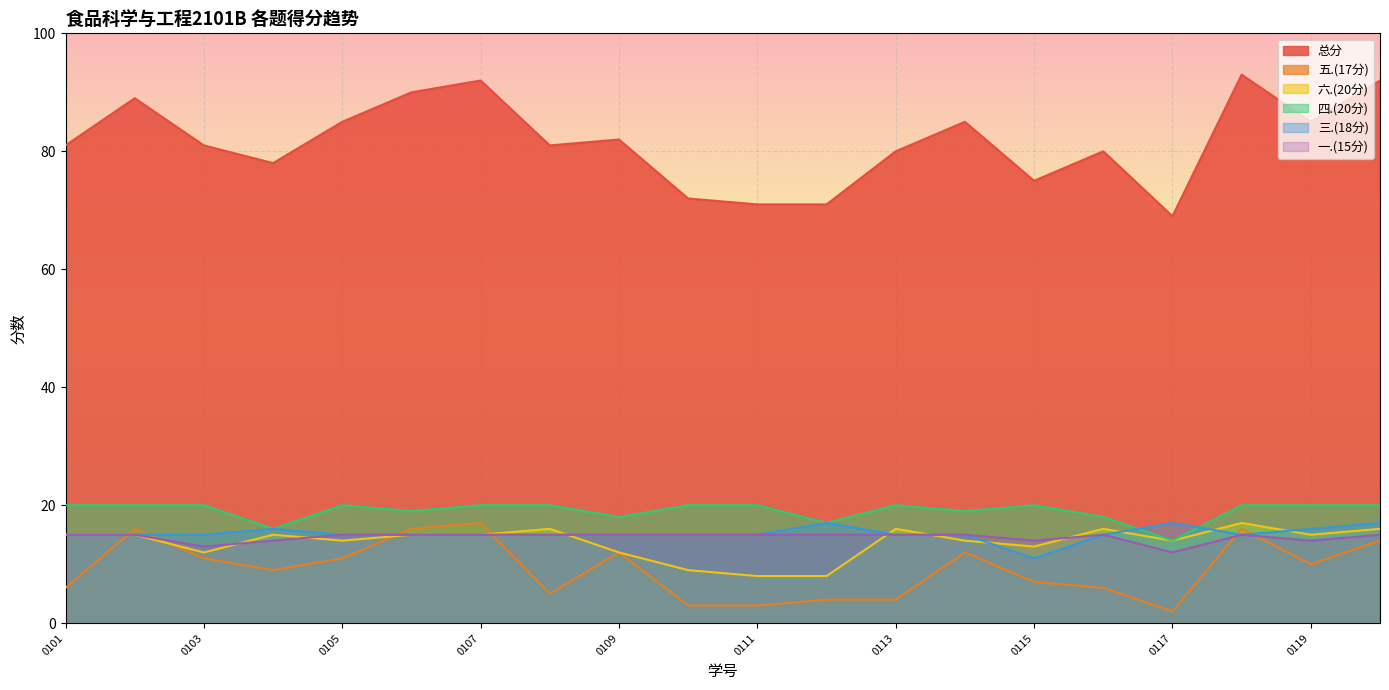

Between 2138130116 and 2138130110, which is larger?

2138130116